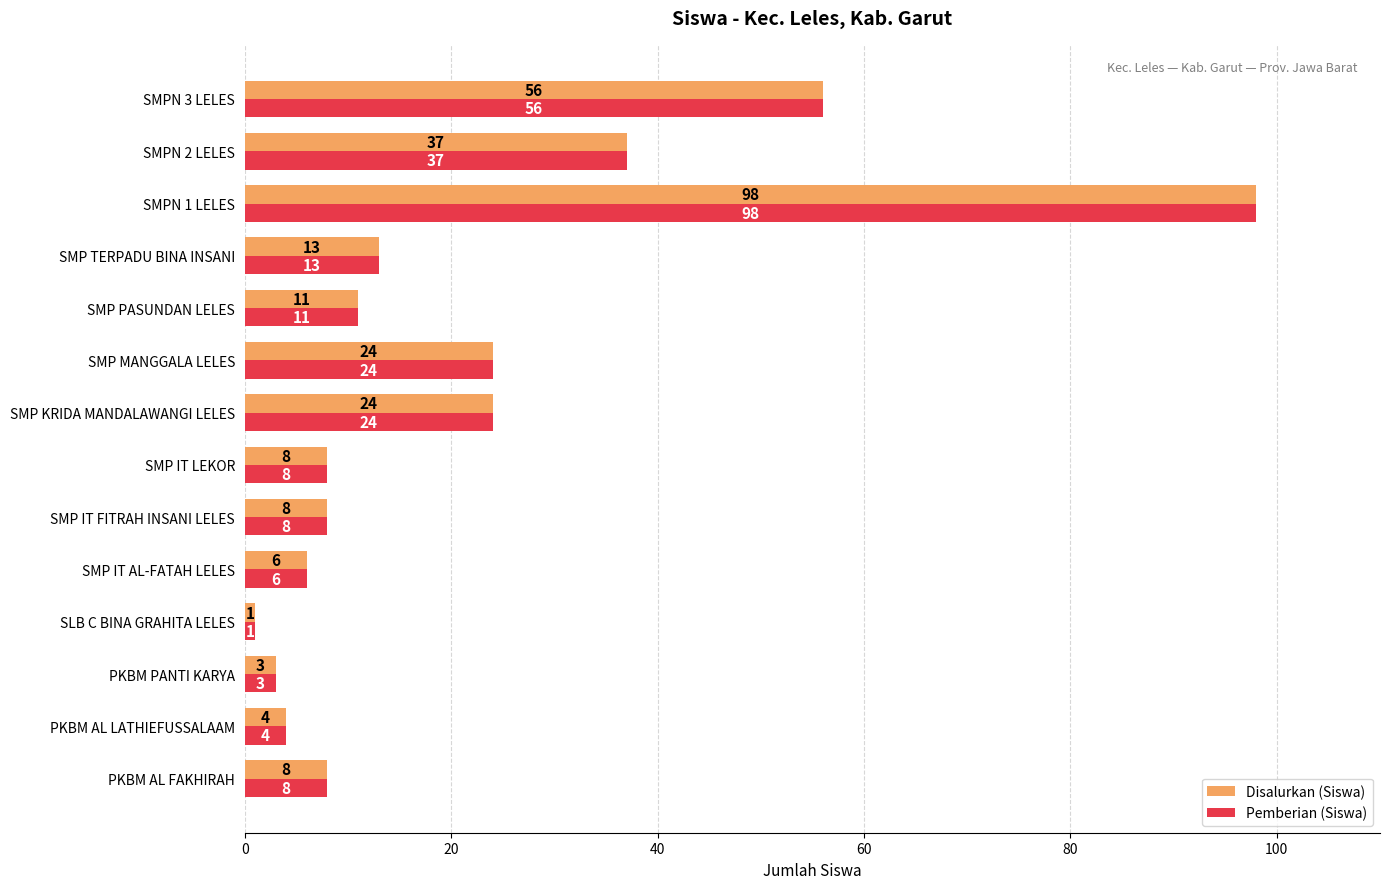

At which category is the sum across all series the highest?

SMPN 1 LELES